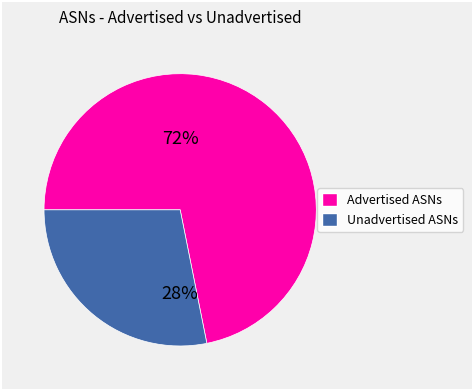

To the nearest percent, what is the difference between the largest and smallest slice percentages?

44%